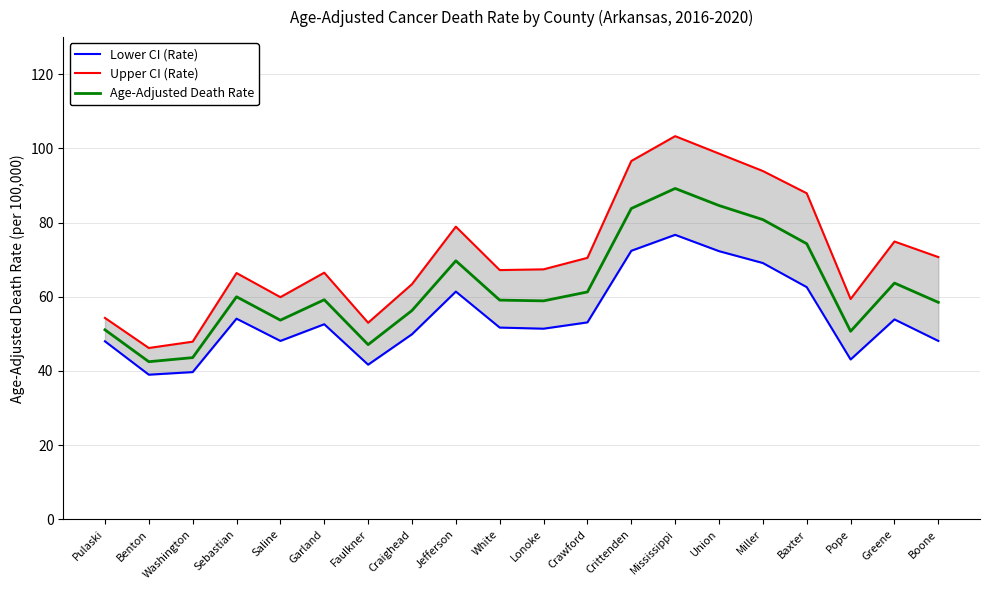

Which category has the highest value across all series?

Mississippi